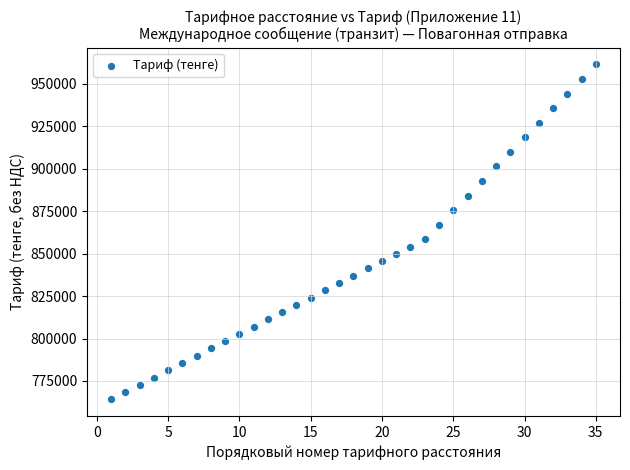

What is the range of X values (max minus min)?

34